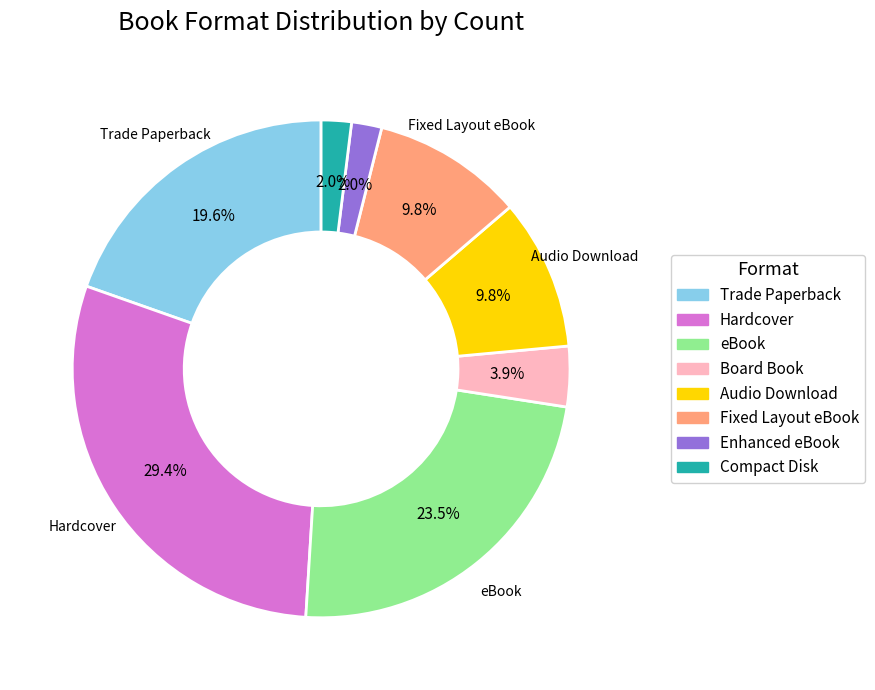

Is Compact Disk the majority of the pie?

No